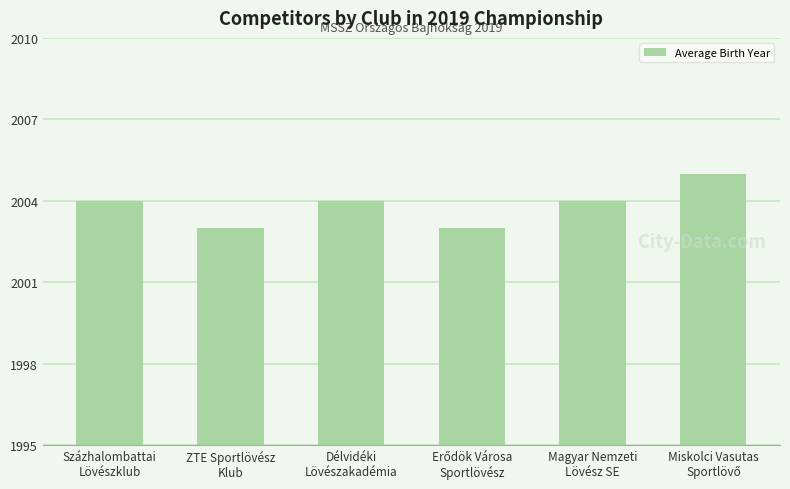

What is the maximum value shown in the chart?

2005